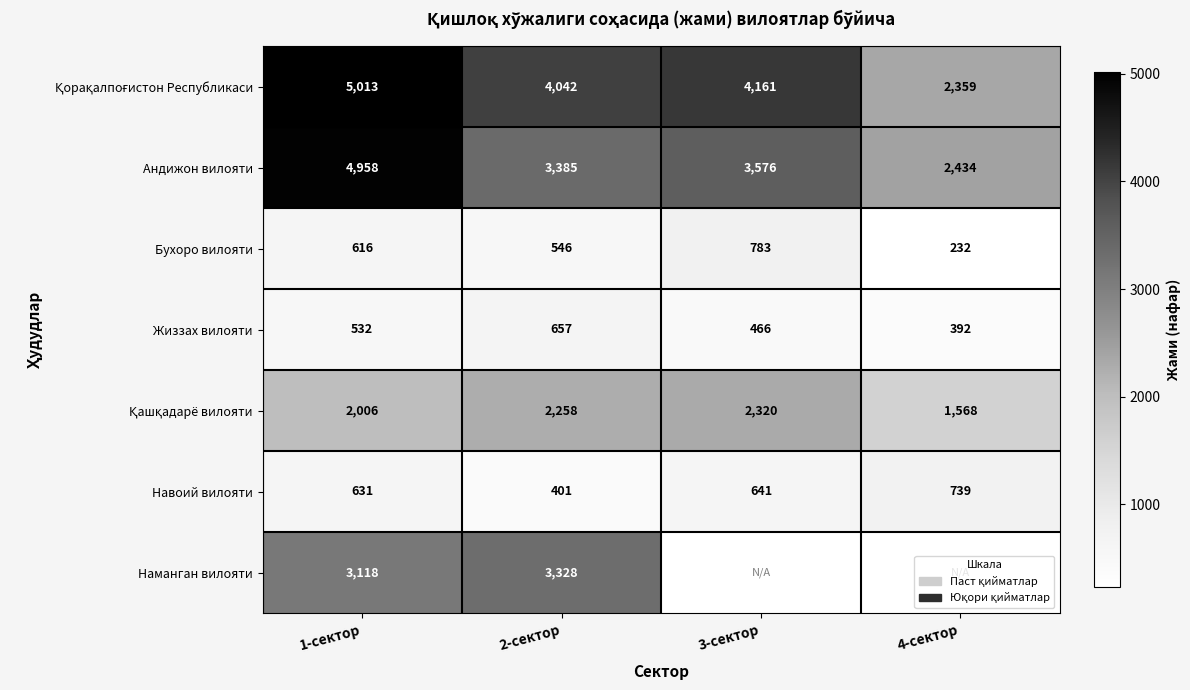

Count the number of categories in the chart.

4